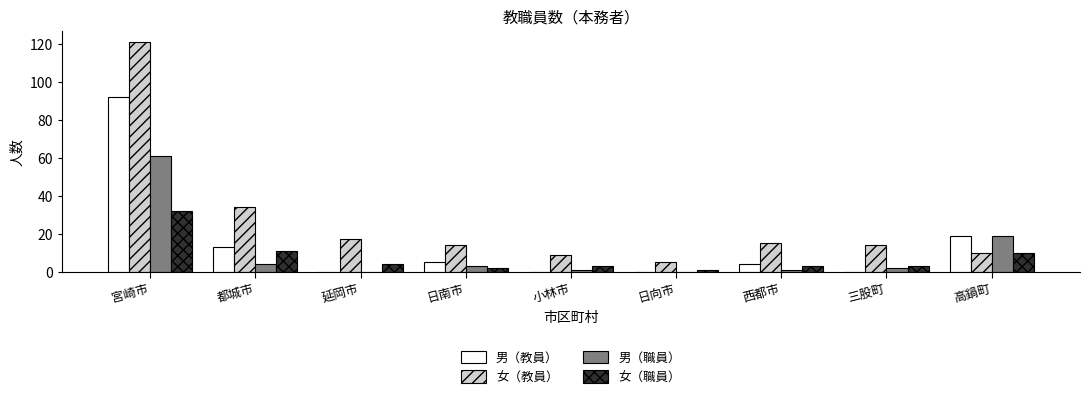

Is it true that 男（教員） equals 13 at 都城市?

True